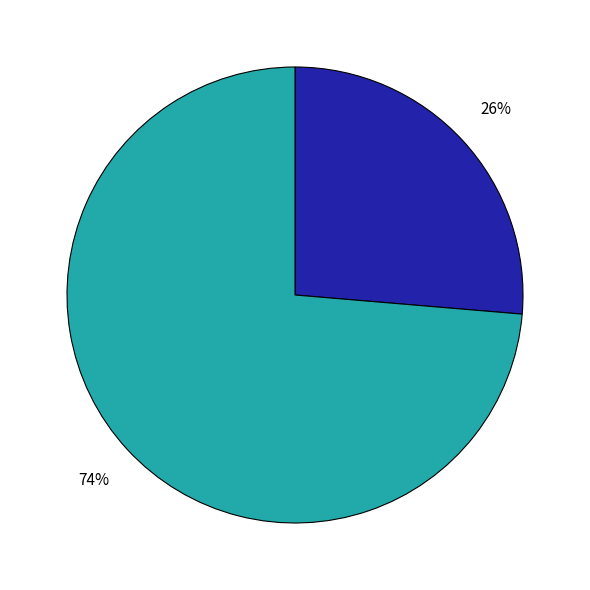

Does any single category account for the majority?

Yes